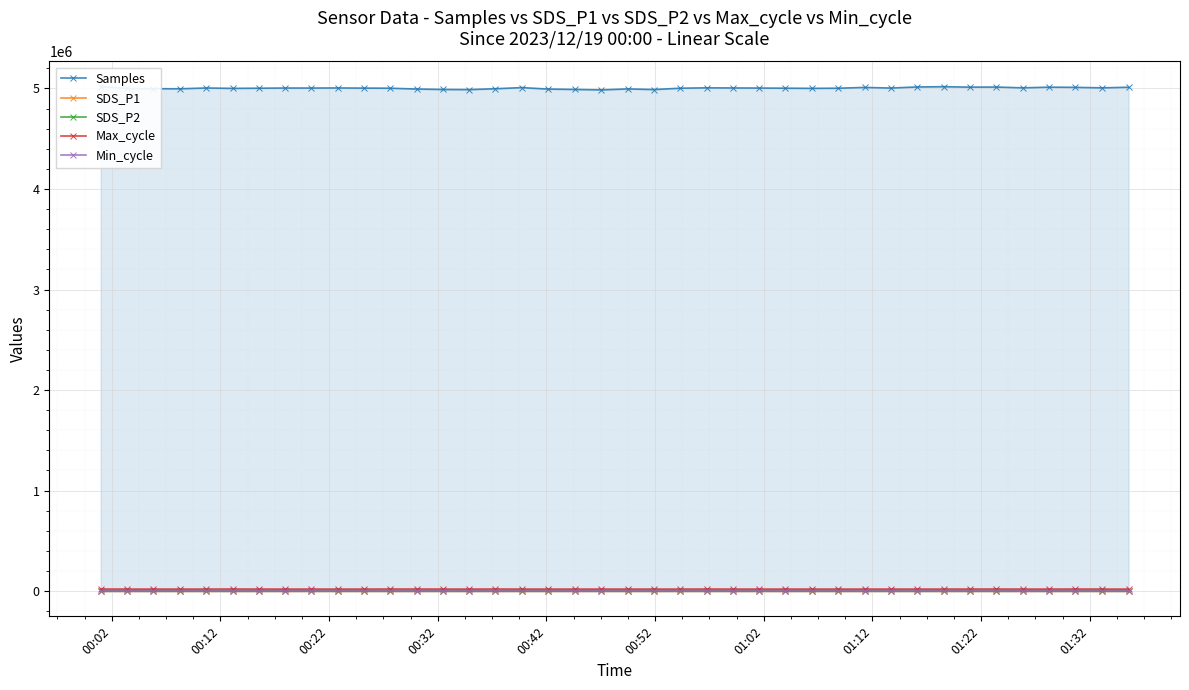

What is the value of the SDS_P2 point at the 40th from the left?

24.6